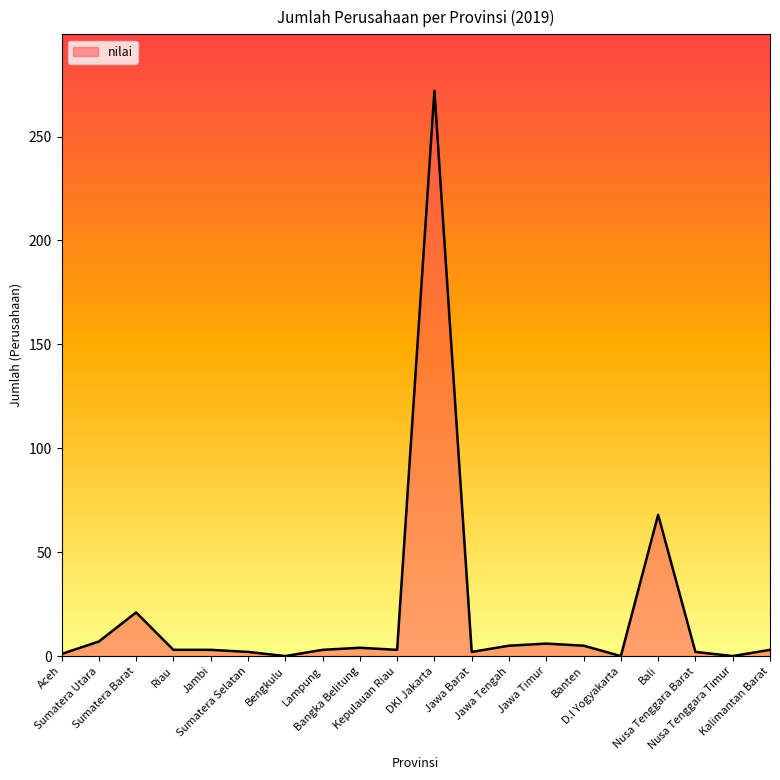

At which label does the data first exceed 3?

Sumatera Utara